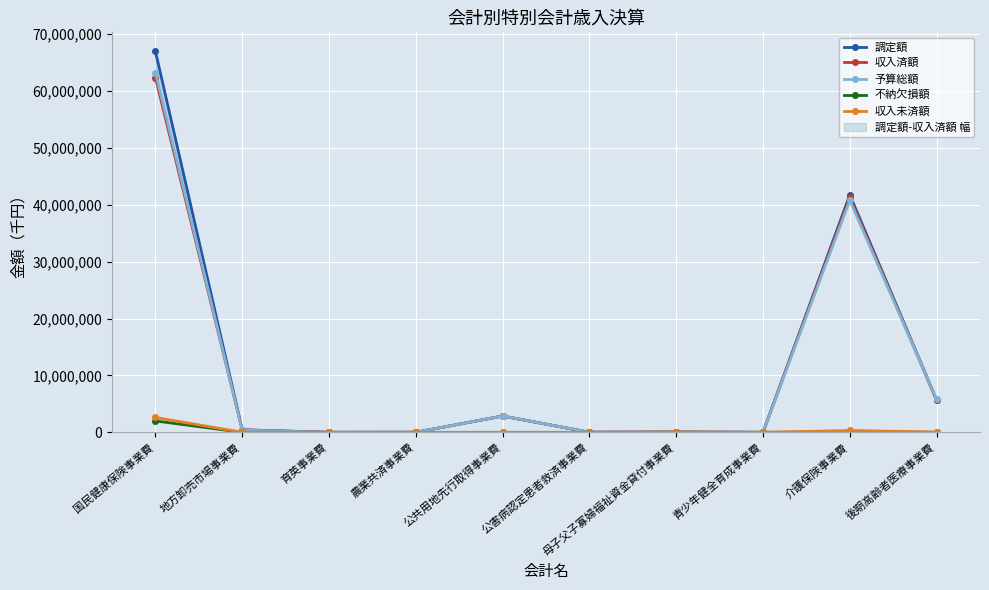

Where is 予算総額 nearest to the value 31615787?

介護保険事業費